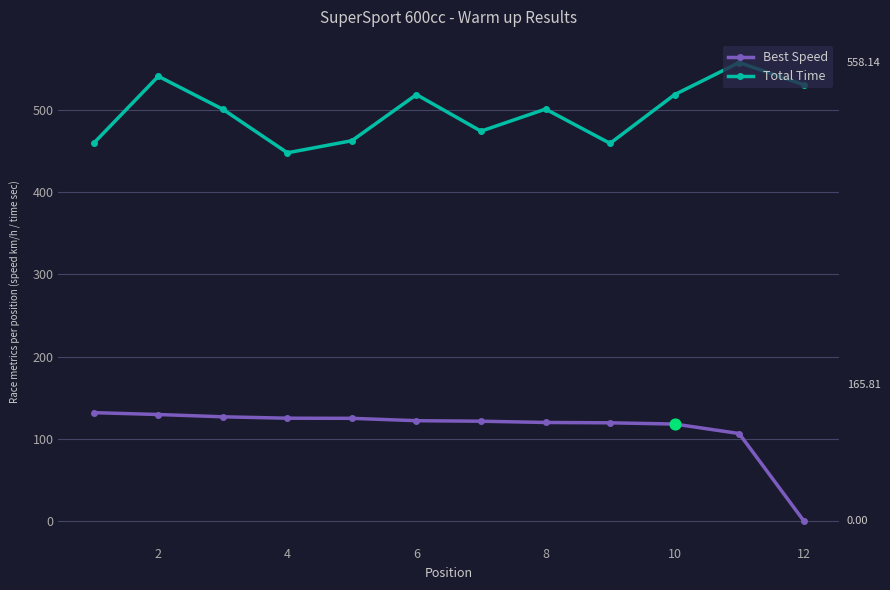

What is the value of the Total Time point at the 12th from the left?

531.2